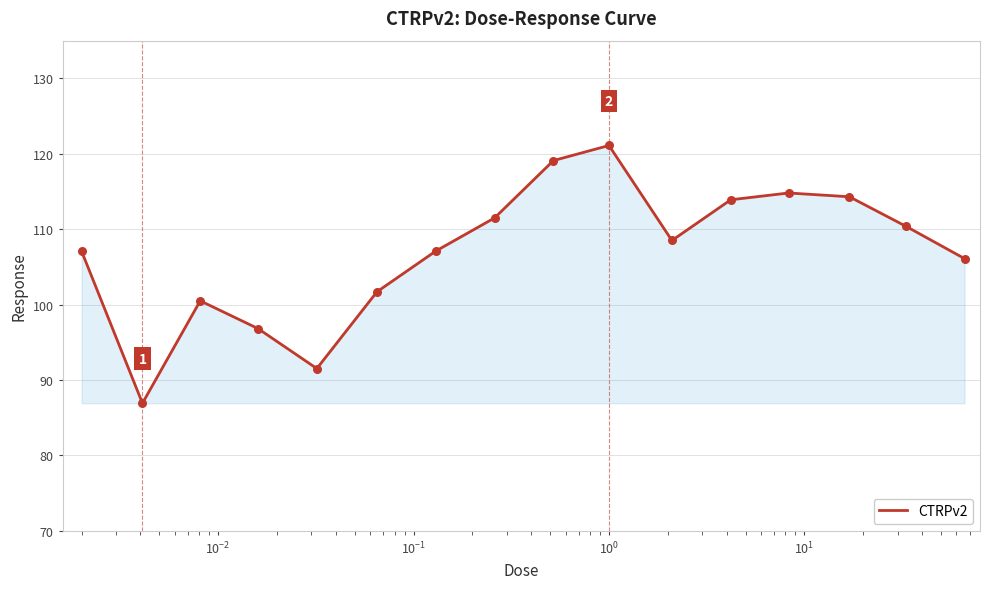

What is the maximum value shown in the chart?

121.1